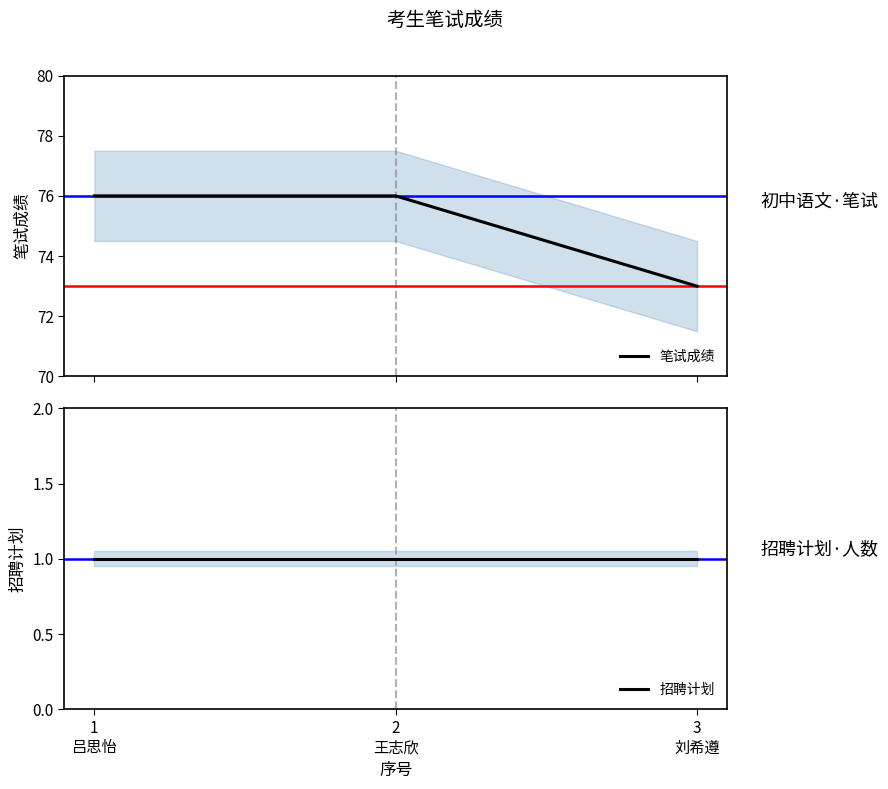

Which has a higher value, 1
吕思怡 or 2
王志欣?

1
吕思怡